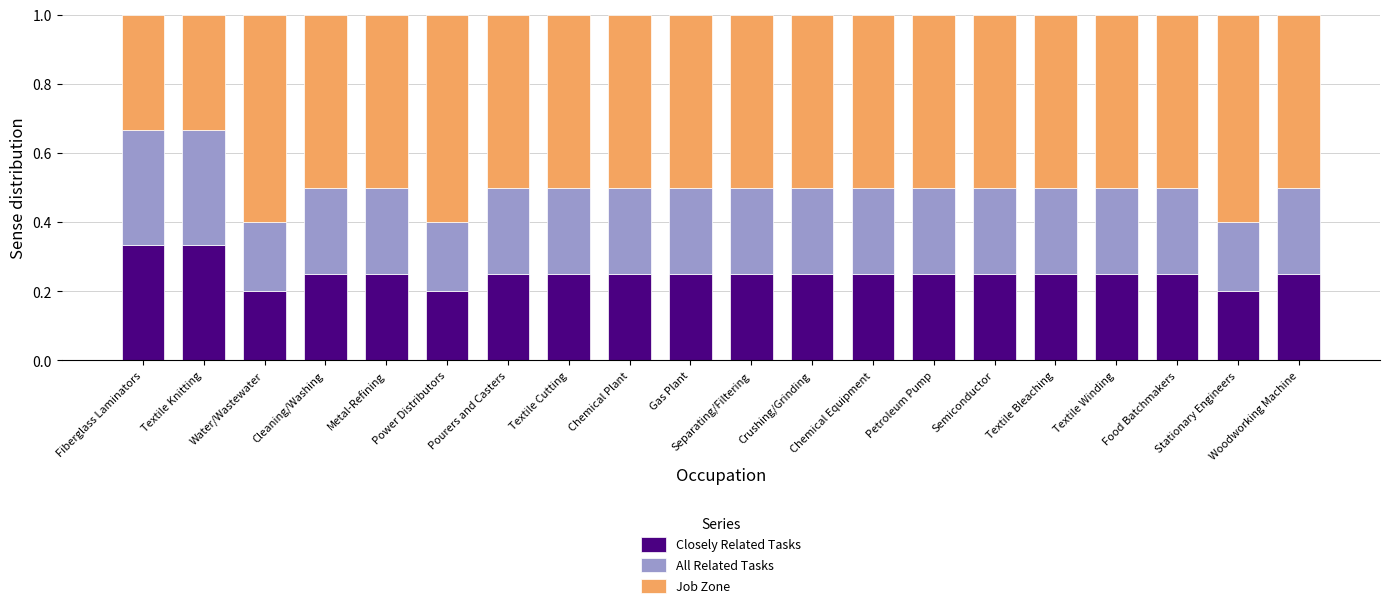

The value of Closely Related Tasks at Textile Cutting is 0.2. True or false?

True